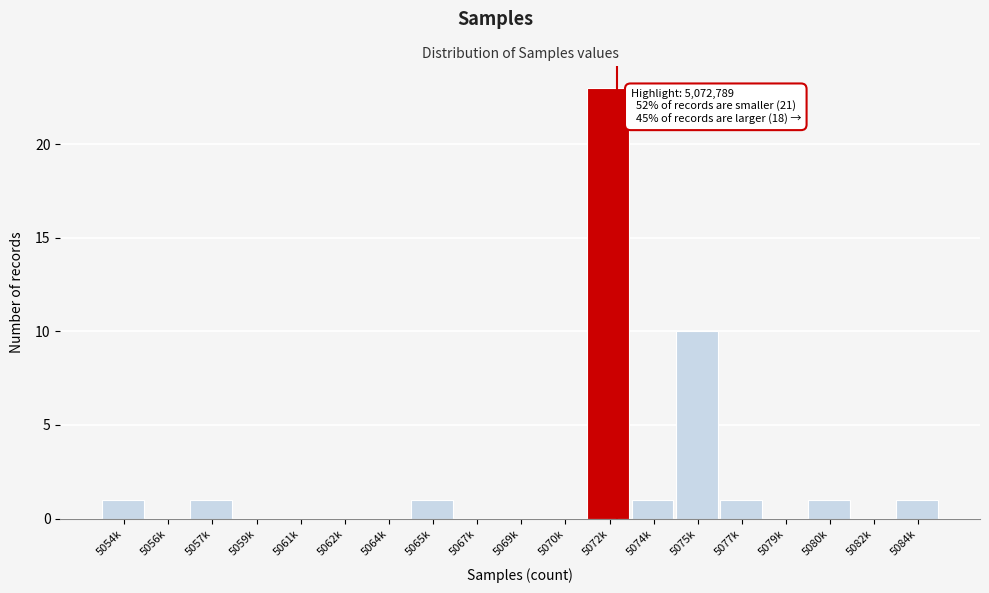

Reading right to left, what are all the values shown in this chart?

5084k=1	5082k=0	5080k=1	5079k=0	5077k=1	5075k=10	5074k=1	5072k=23	5070k=0	5069k=0	5067k=0	5065k=1	5064k=0	5062k=0	5061k=0	5059k=0	5057k=1	5056k=0	5054k=1